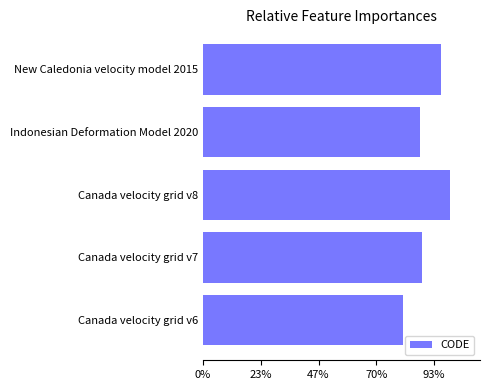

List the labels in order of value, largest first.

Canada velocity grid v8, New Caledonia velocity model 2015, Canada velocity grid v7, Indonesian Deformation Model 2020, Canada velocity grid v6